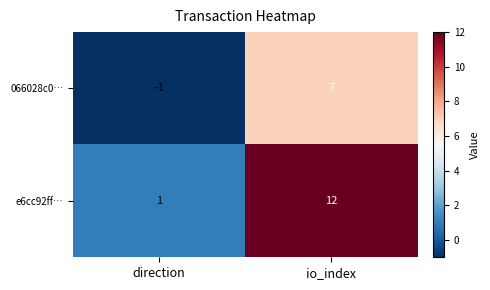

The 066028c0… series shows 10 at io_index. True or false?

False